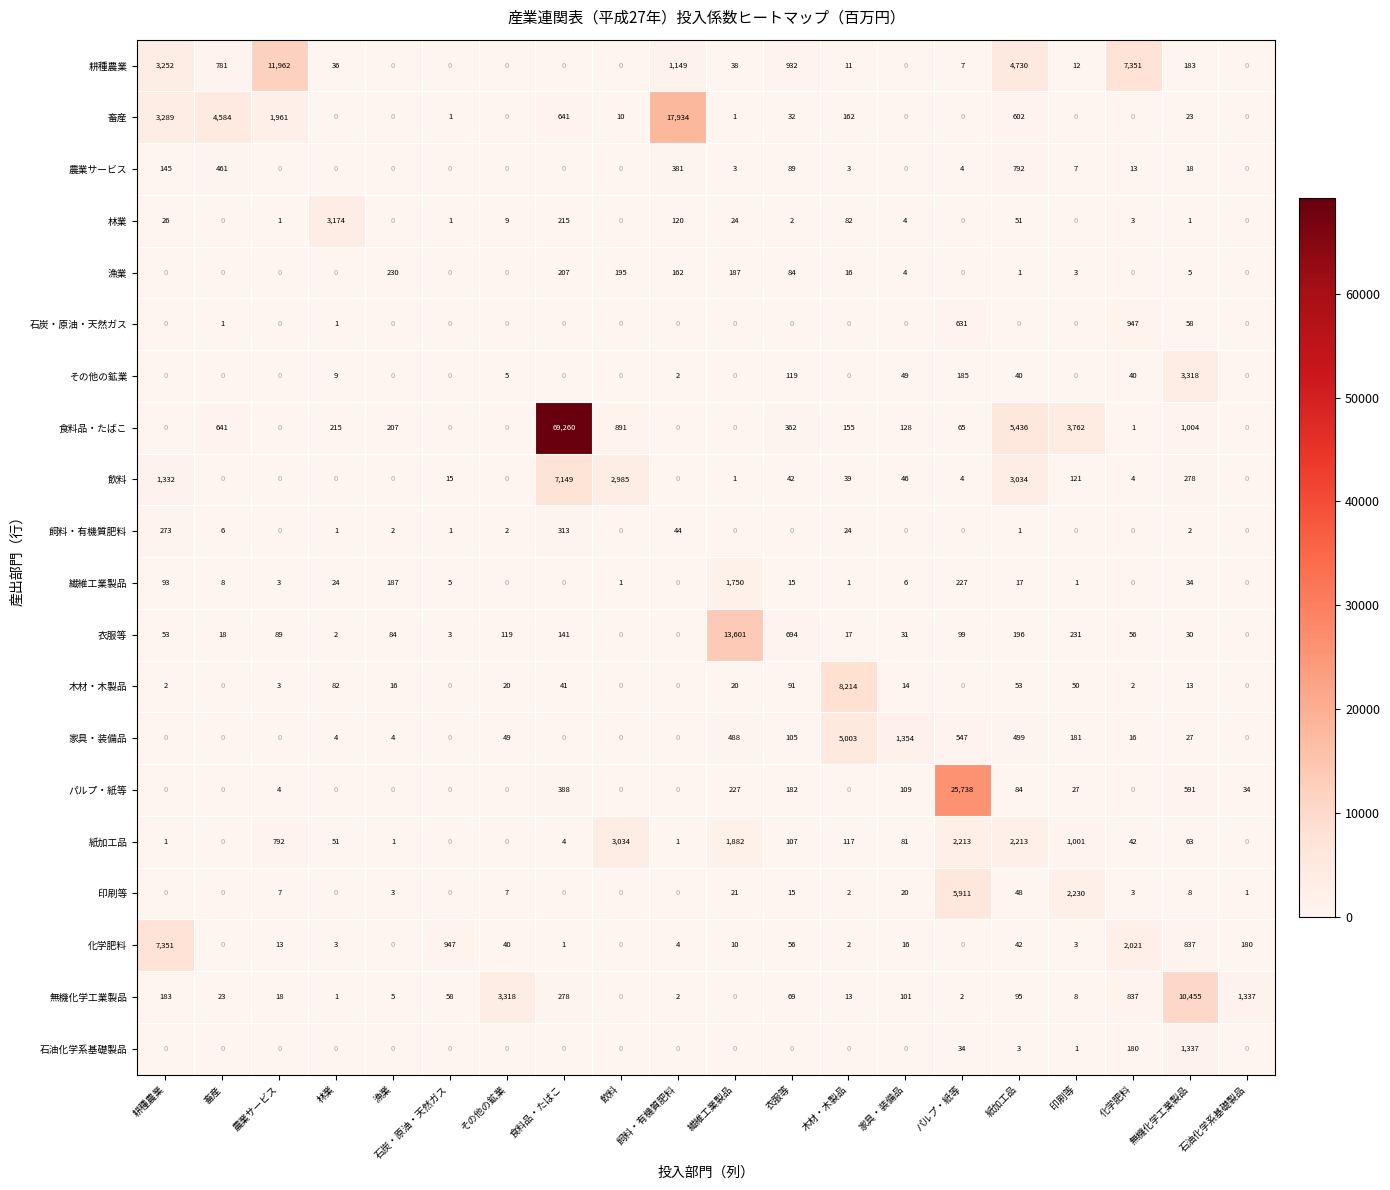

At how many categories does at least one series exceed 1504?

15